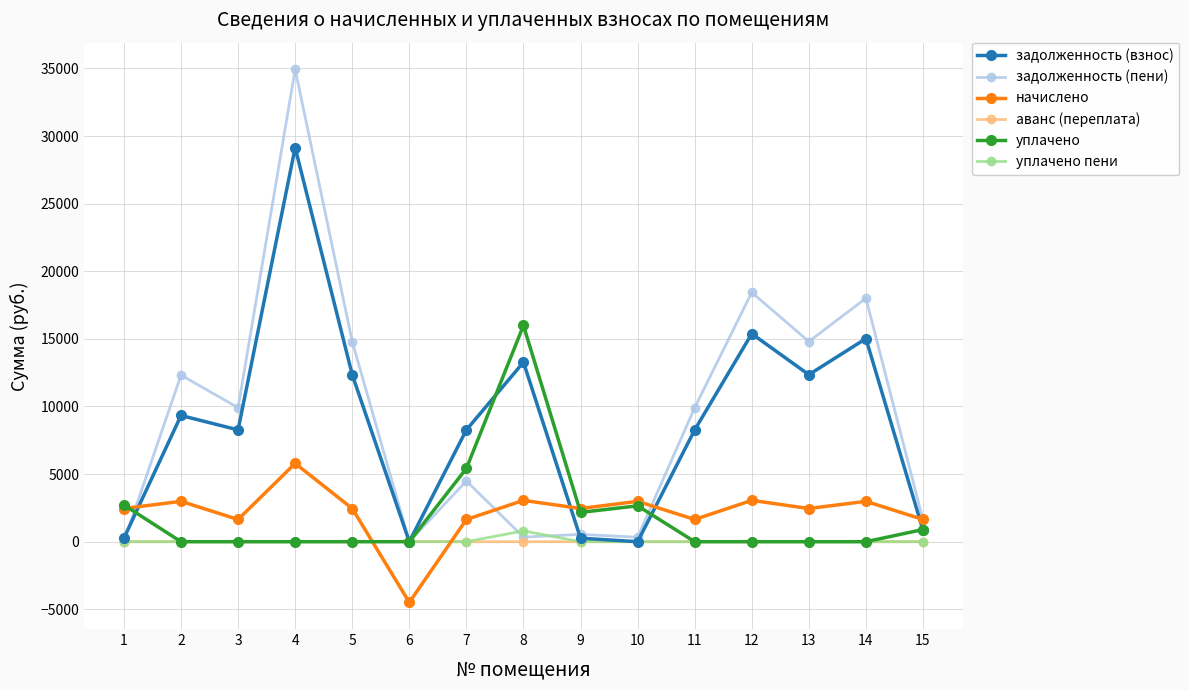

Which series changed the most between 4 and 8?

задолженность (пени)